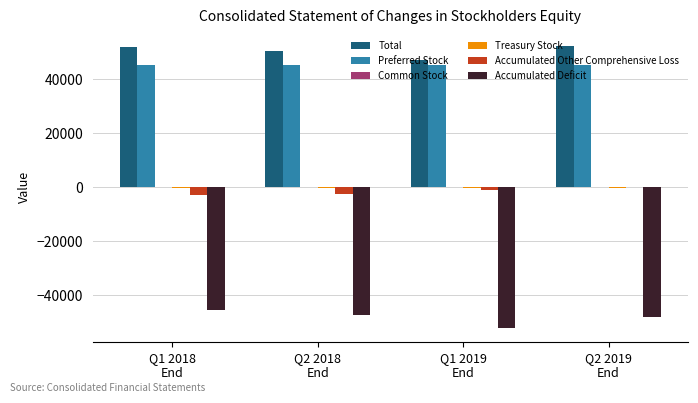

What is the sum of the Accumulated Deficit values at Q2 2018
End and Q1 2018
End?

-92839